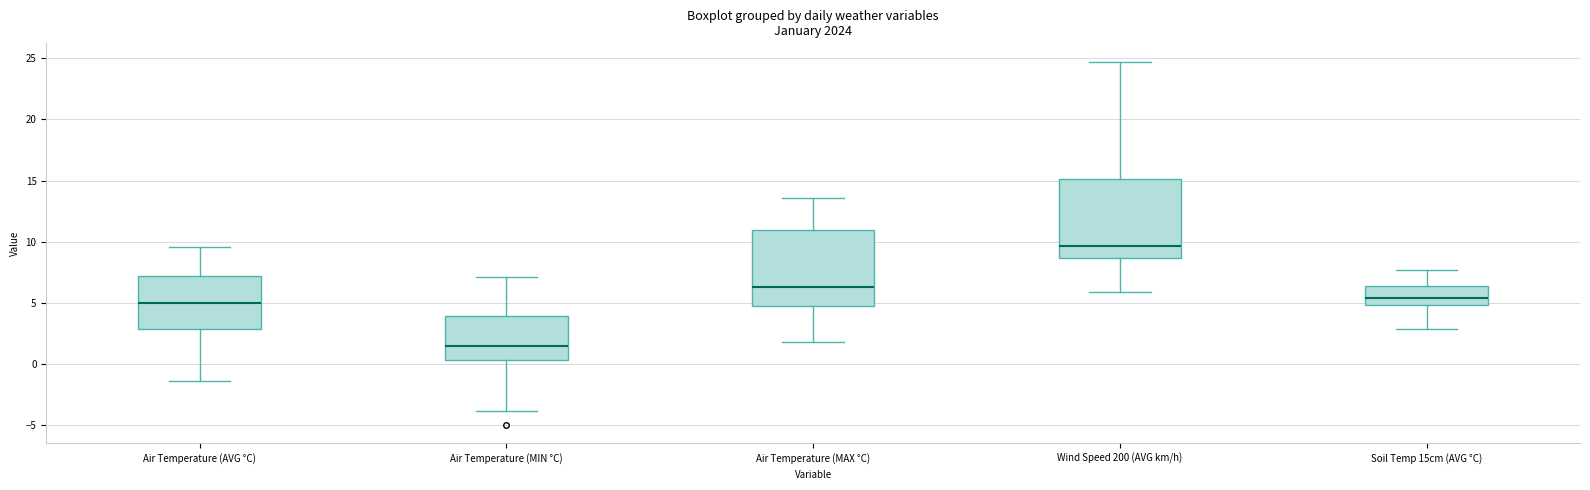

Where is the lower edge of the box for Air Temperature (MIN °C) on the y-axis? The values are not printed on the chart, so give them approximately, as read against the axis.

0.5